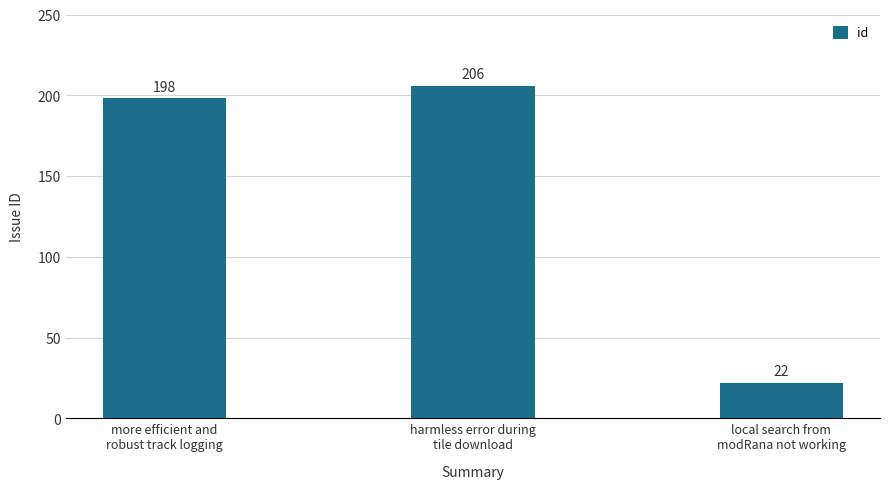

How many data points does each series have?

3